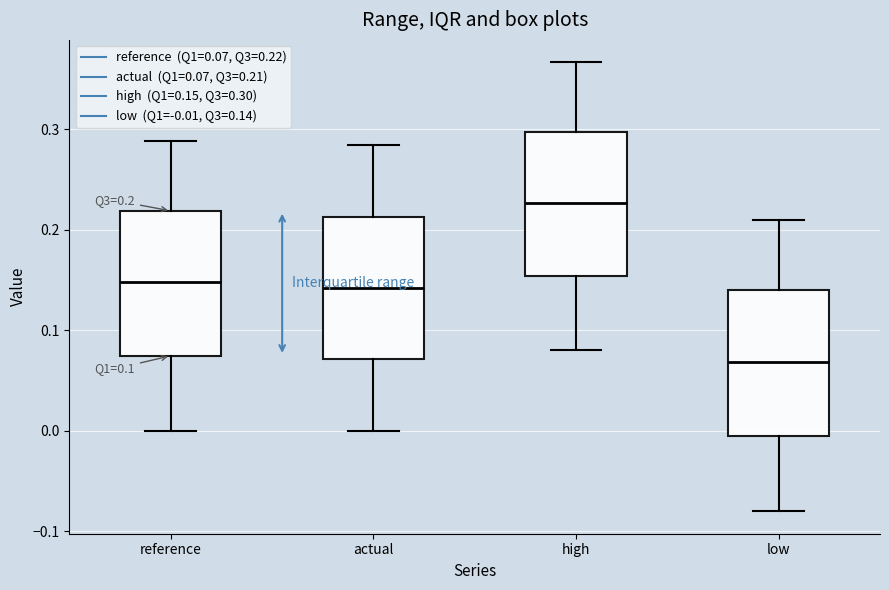

Which box's median line is the lowest?

low